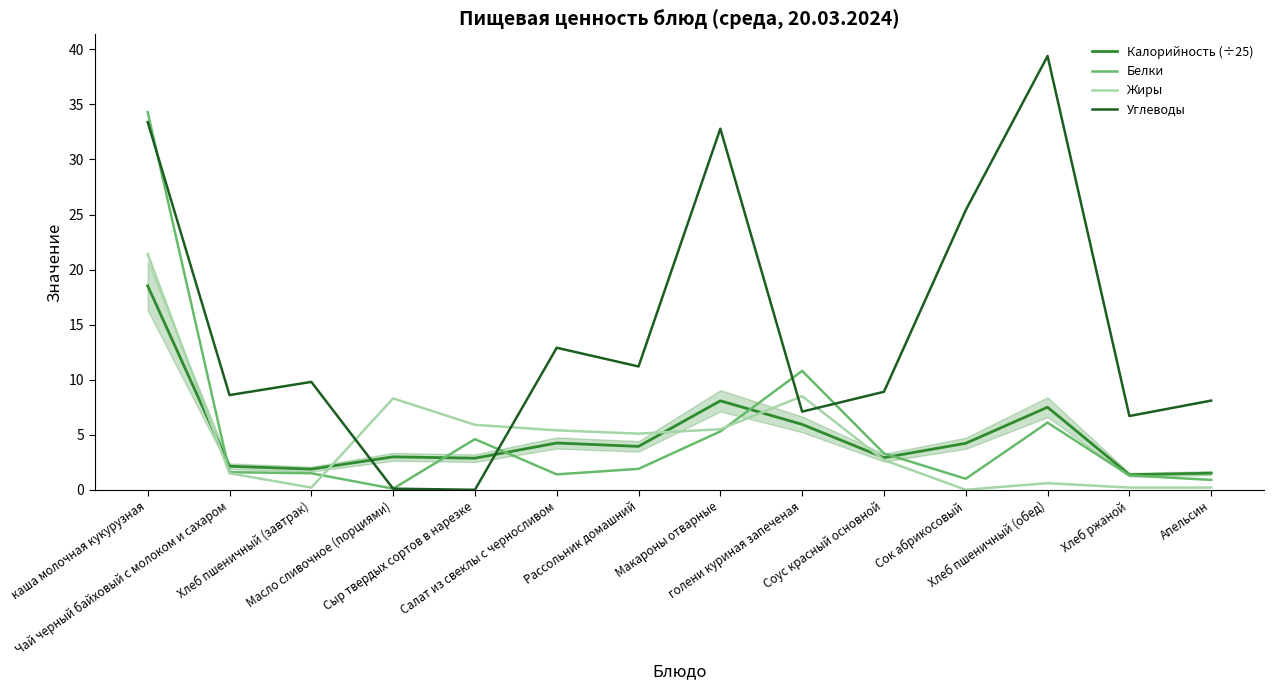

What is the difference between the second highest and minimum values in the Калорийность (÷25) series?

6.7